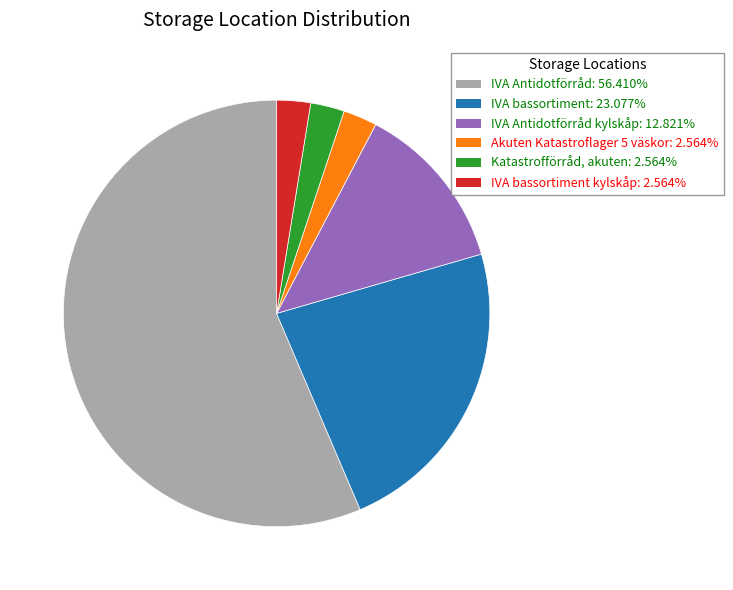

Is there any slice that represents more than half of the pie?

Yes